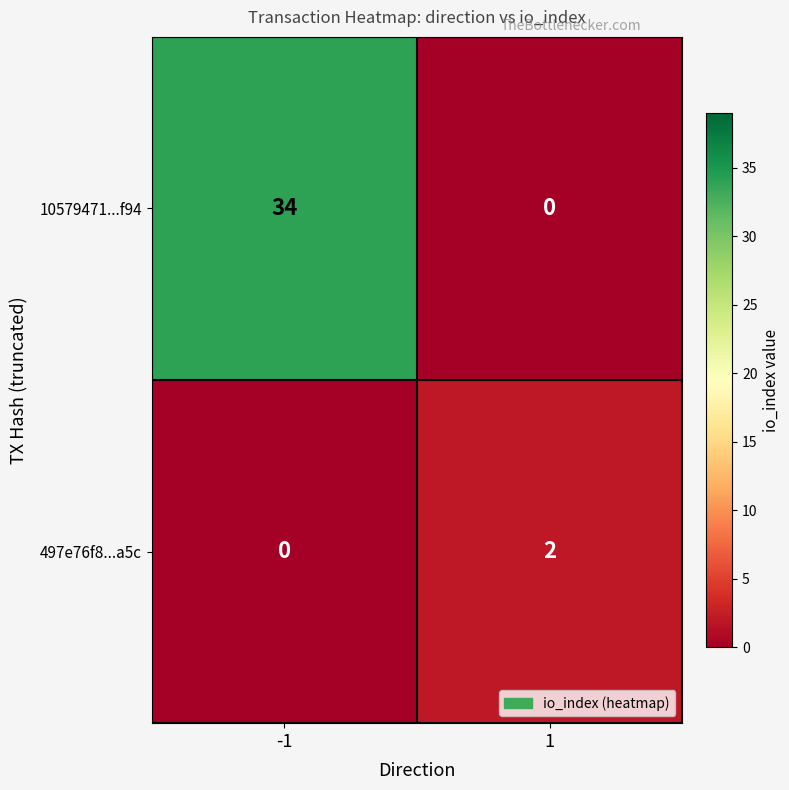

Is the value of 10579471...f94 at 1 greater than the value of 497e76f8...a5c at 1?

No